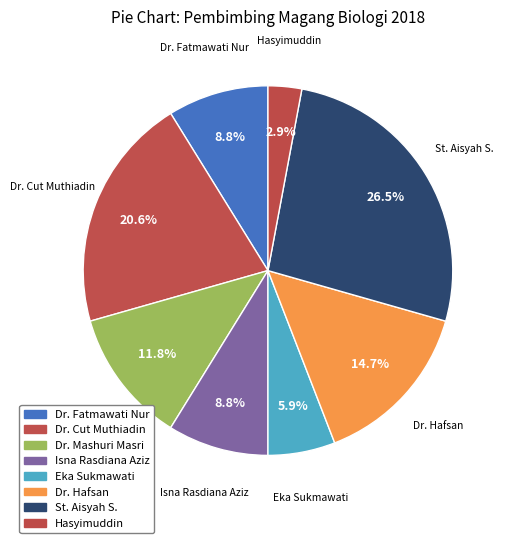

Count the number of slices in the pie.

8